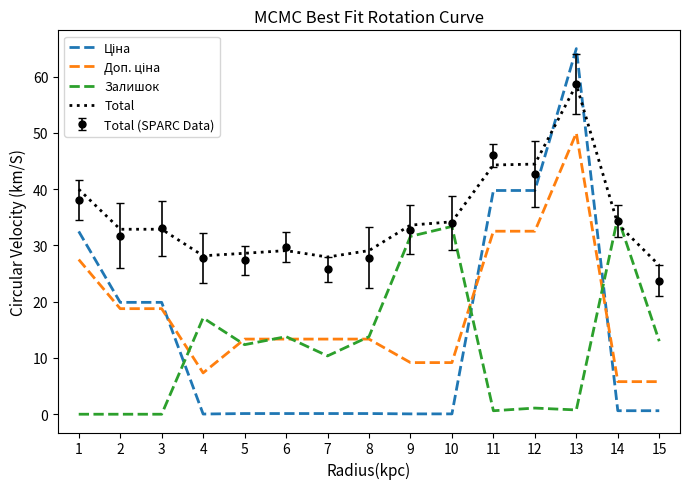

What is the difference between the highest and lowest values at 2?

32.9